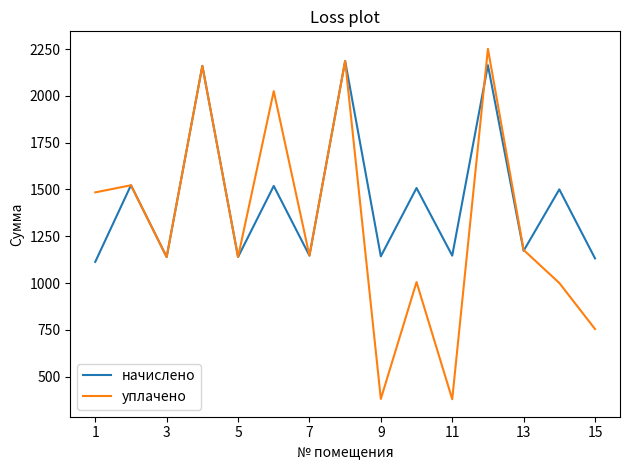

Which series ends up on top after the final intersection of уплачено and начислено?

начислено